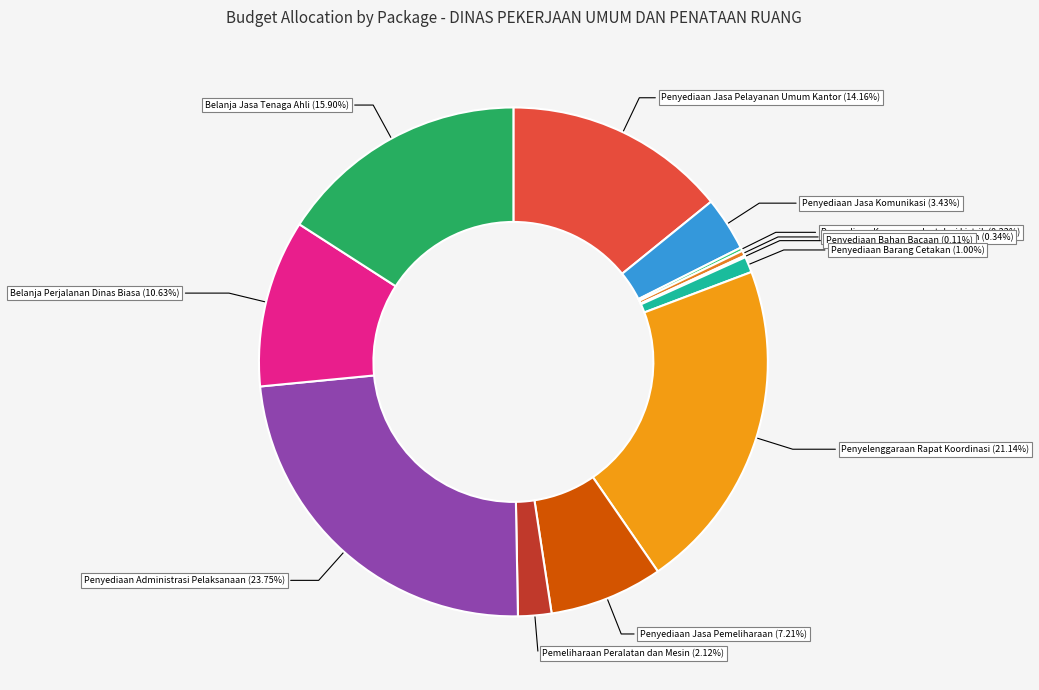

Which category has the smallest portion of the pie?

Penyediaan Bahan Bacaan